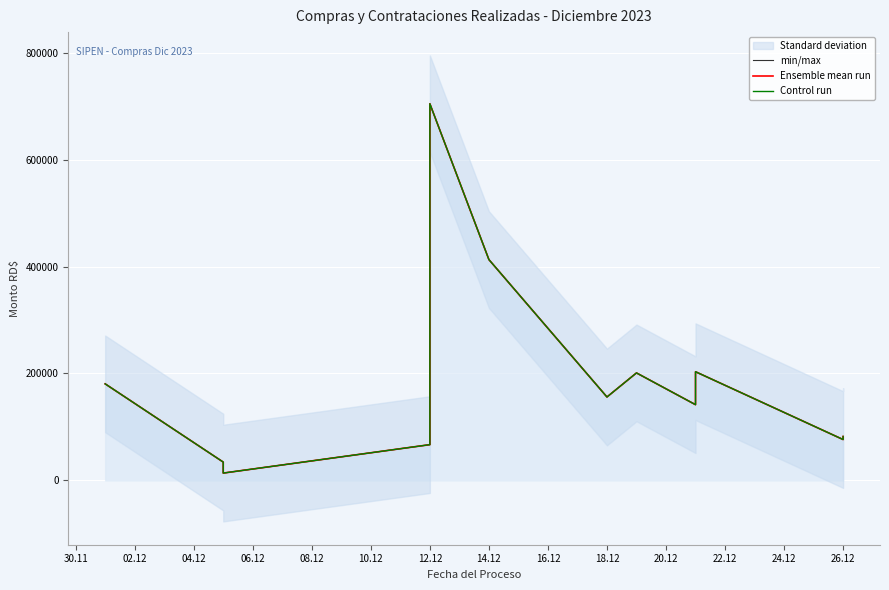

What is the maximum value for Ensemble mean run?

704448.8